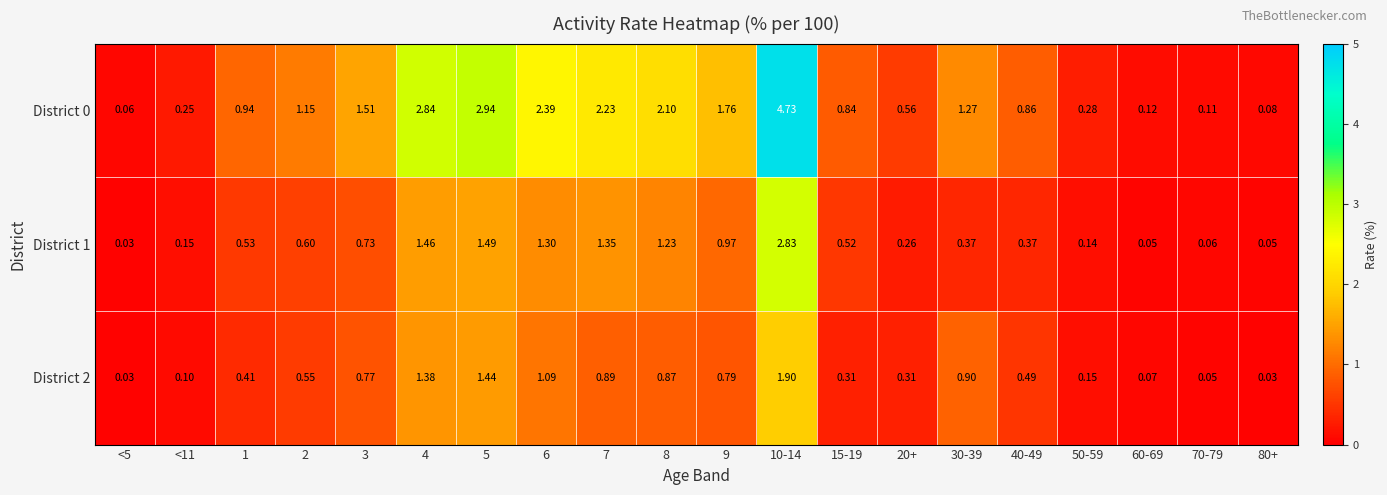

At how many categories does at least one series exceed 4?

1